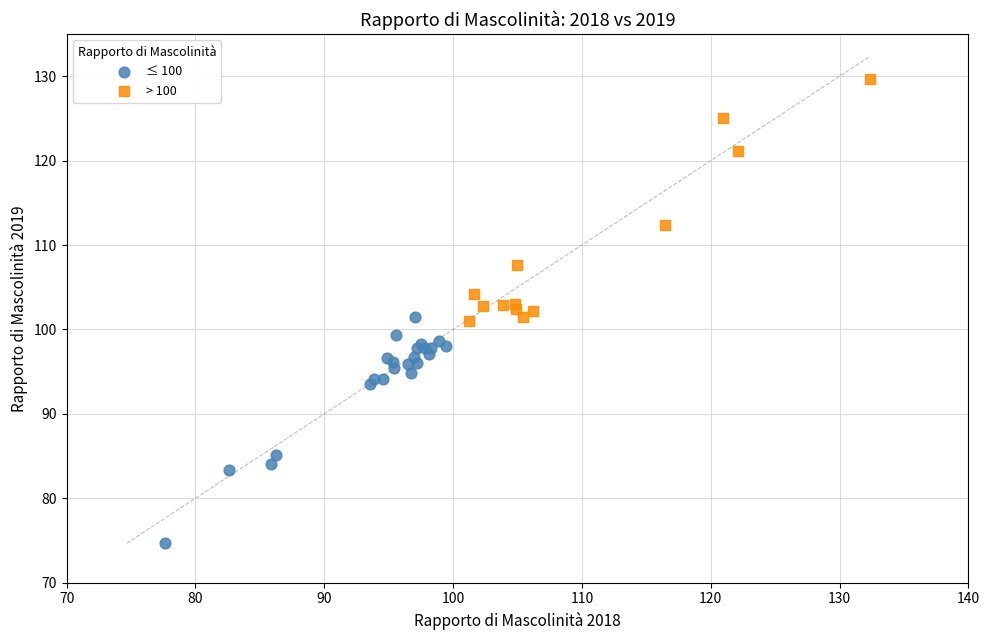

Which series reaches the maximum Y coordinate?

> 100